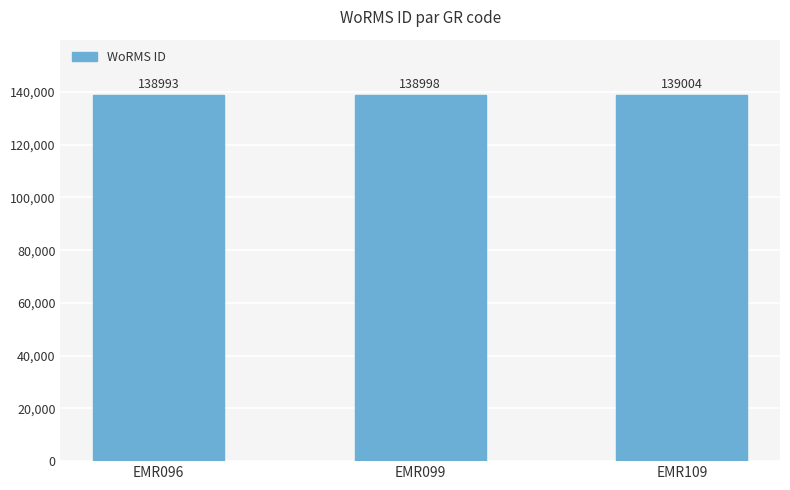

Between EMR099 and EMR096, which is larger?

EMR099